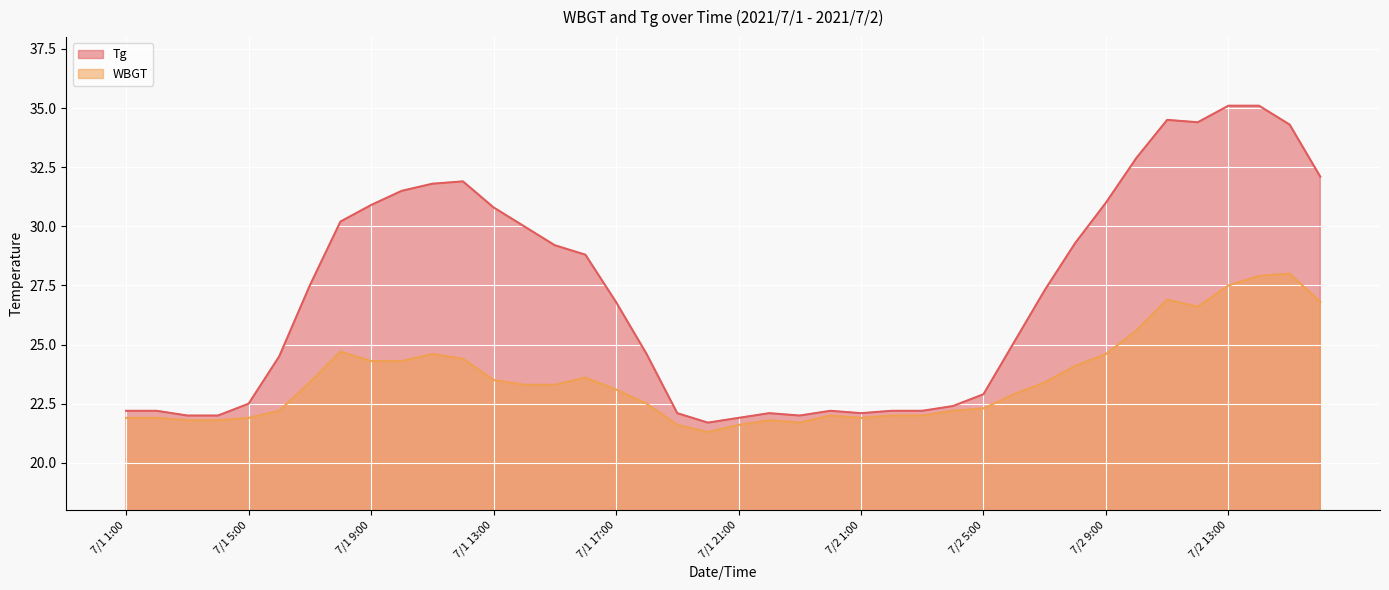

Reading left to right, transcribe all the data shown in this chart.

Tg: 22.2	22.2	22.0	22.0	22.5	24.5	27.5	30.2	30.9	31.5	31.8	31.9	30.8	30.0	29.2	28.8	26.8	24.6	22.1	21.7	21.9	22.1	22.0	22.2	22.1	22.2	22.2	22.4	22.9	25.1	27.3	29.3	31.0	32.9	34.5	34.4	35.1	35.1	34.3	32.1
WBGT: 21.9	21.9	21.8	21.8	21.9	22.2	23.4	24.7	24.3	24.3	24.6	24.4	23.5	23.3	23.3	23.6	23.1	22.5	21.6	21.3	21.6	21.8	21.7	22.0	21.9	22.0	22.0	22.2	22.3	22.9	23.4	24.1	24.6	25.6	26.9	26.6	27.5	27.9	28.0	26.8